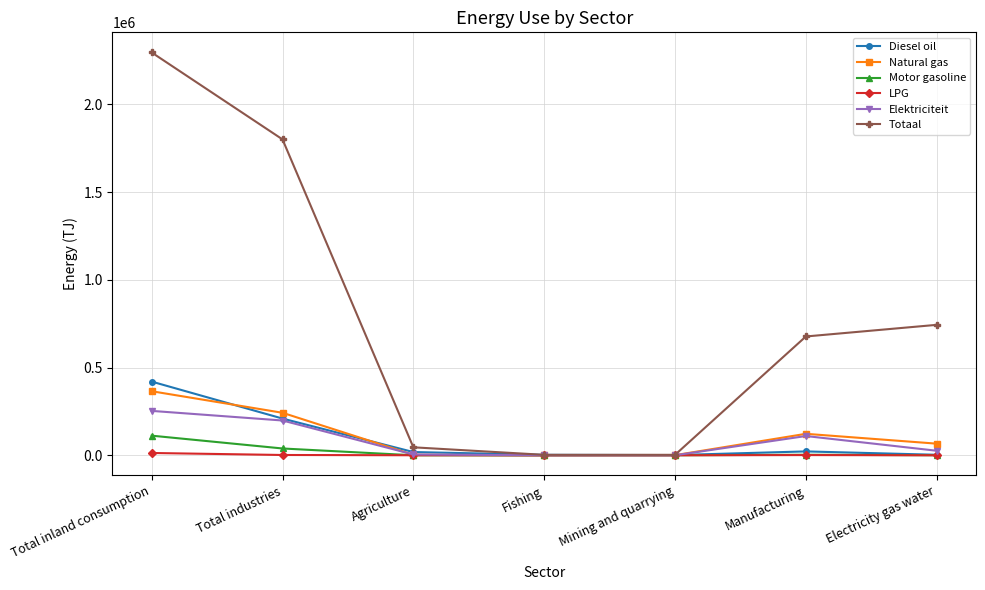

The Natural gas series shows 66314.6 at Electricity gas water. True or false?

True